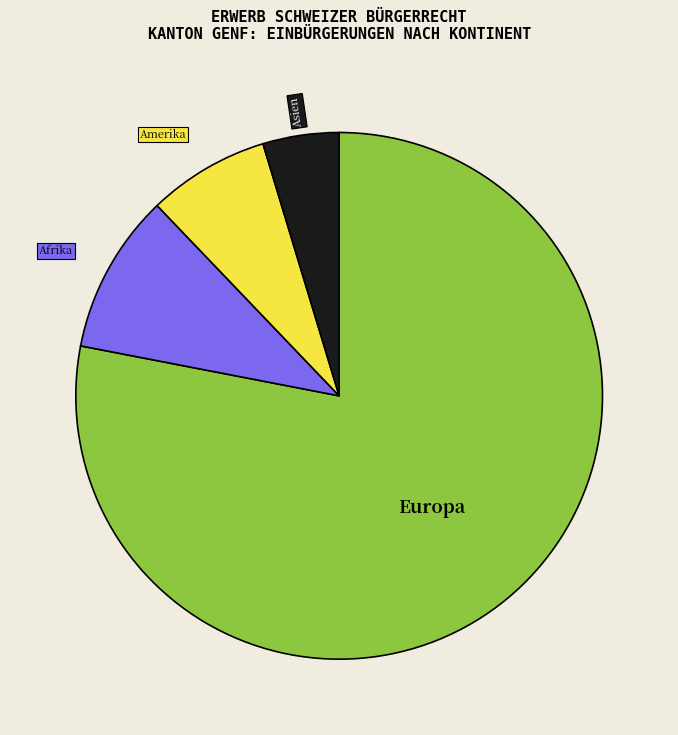

How many slices are in this pie chart?

4